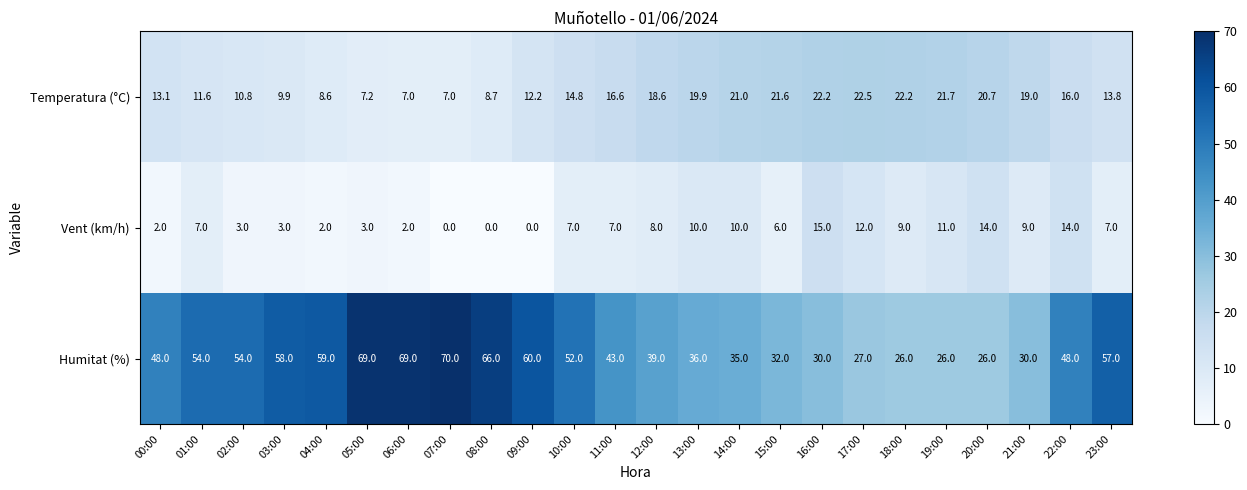

Which series has the largest range (max minus min)?

Humitat (%)